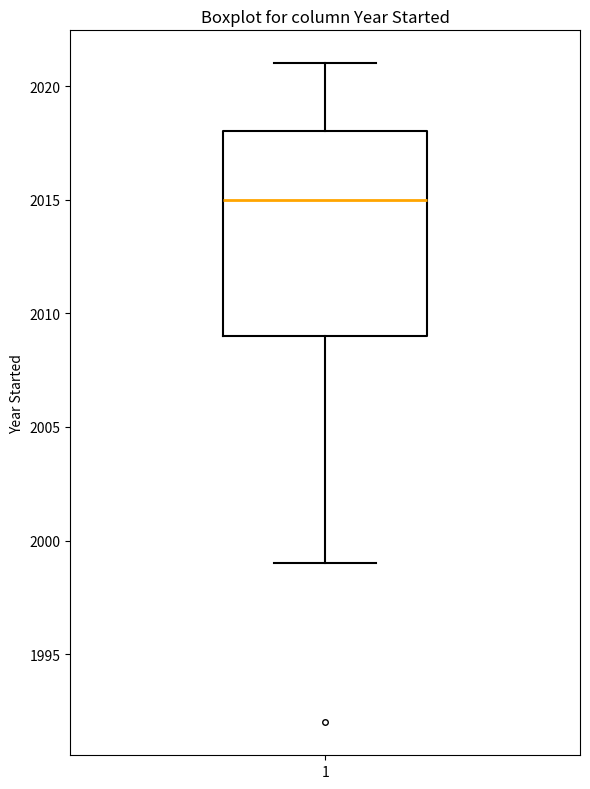

Where does the upper whisker of the box at x = 1 end on the y-axis? The values are not printed on the chart, so give them approximately, as read against the axis.

2021